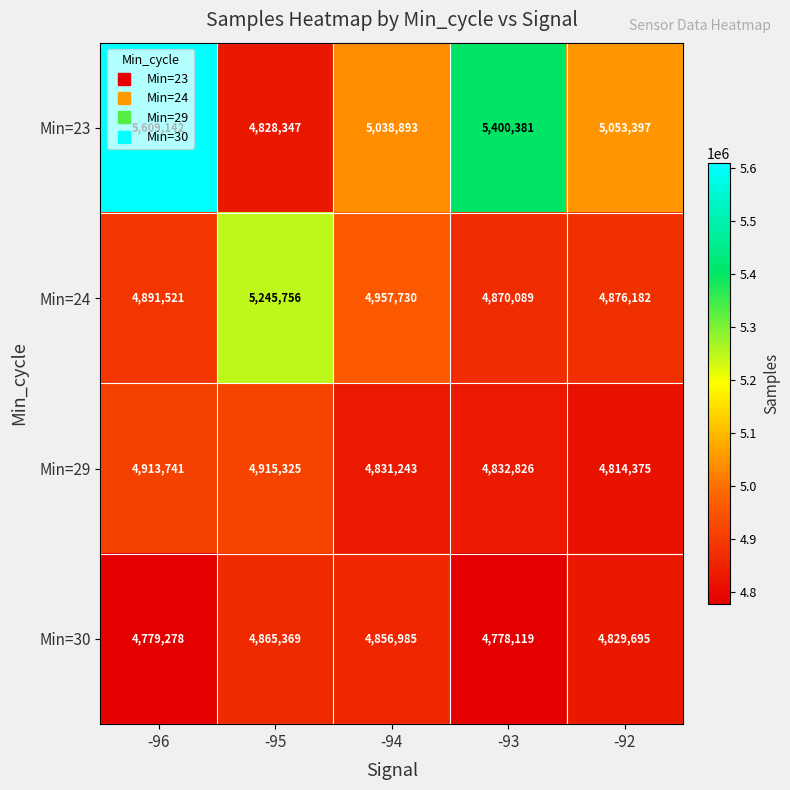

Is the value of Min=30 at -95 greater than the value of Min=29 at -92?

Yes